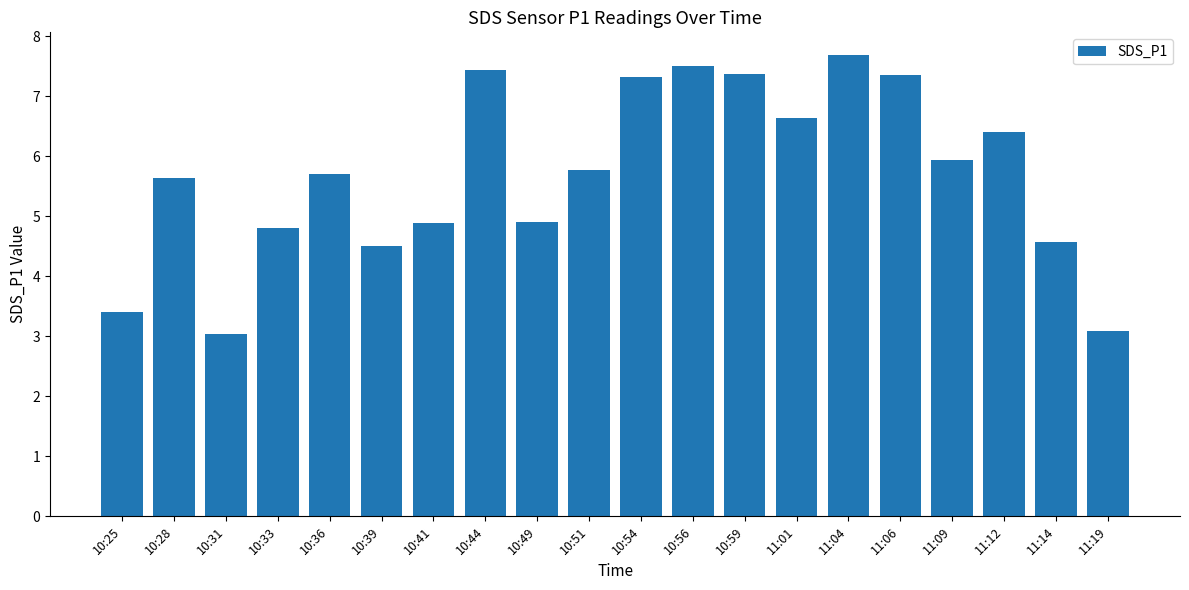

What is the label of the 8th bar from the right?

10:59